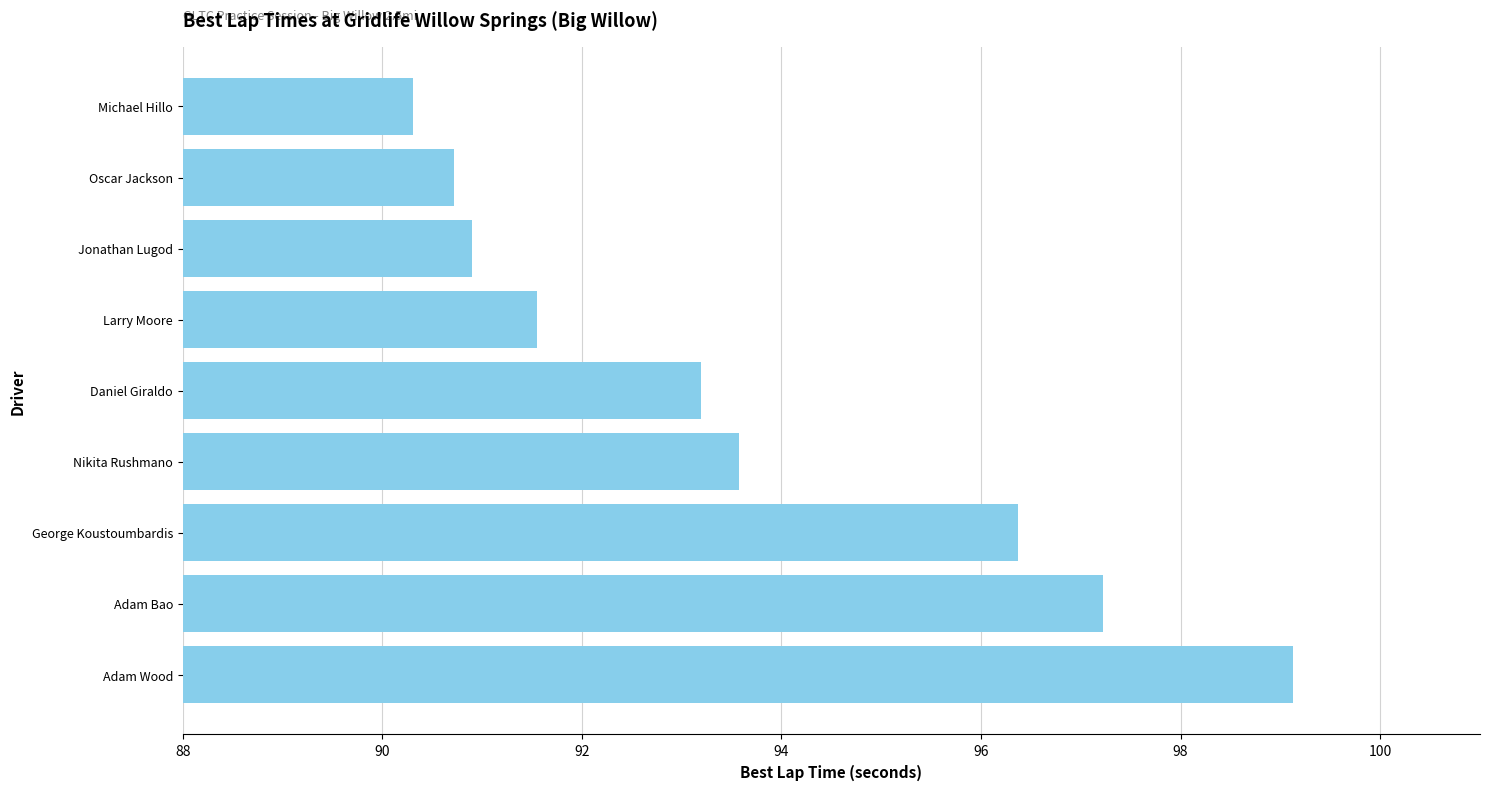

What is the change in value from Daniel Giraldo to Larry Moore?

-1.6